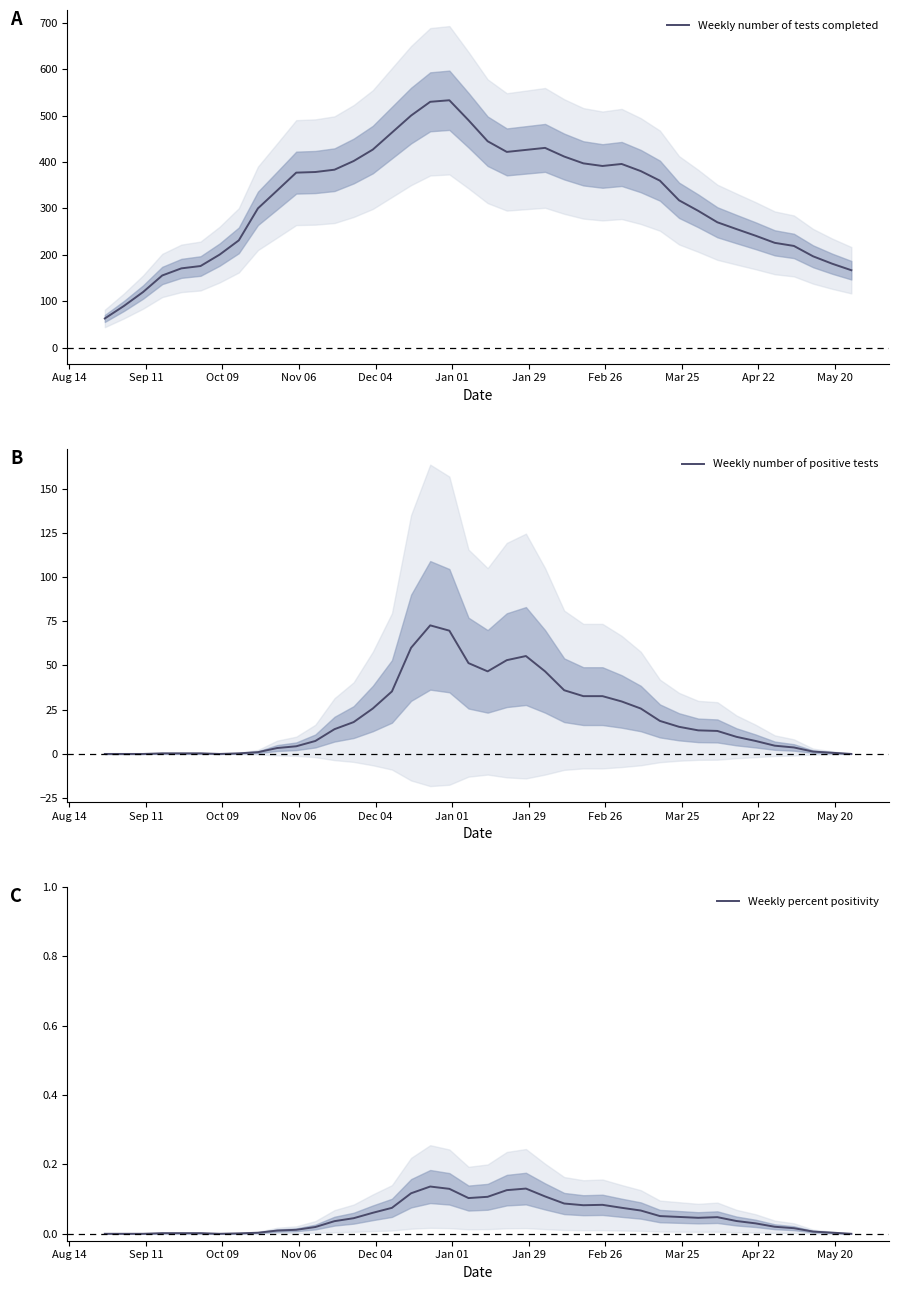

What is the highest value of the Weekly number of tests completed series?

533.0